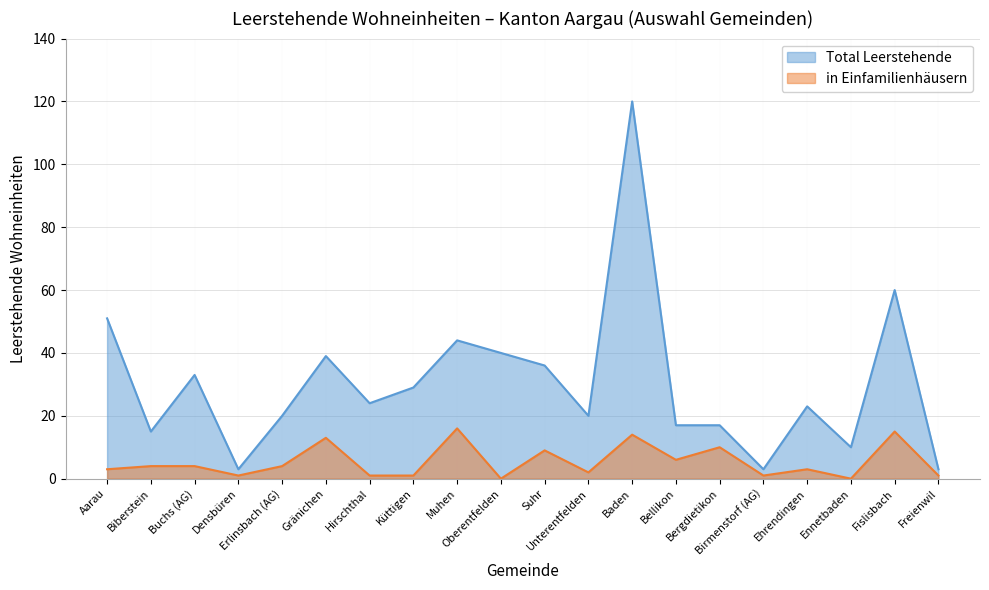

How many values in in Einfamilienhäusern are above zero?

18